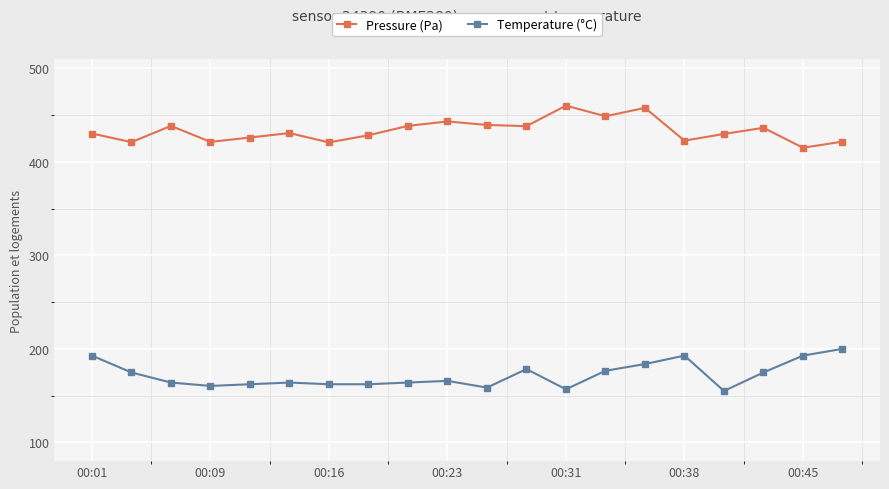

List the series in order of their peak value, highest first.

Pressure (Pa), Temperature (°C)